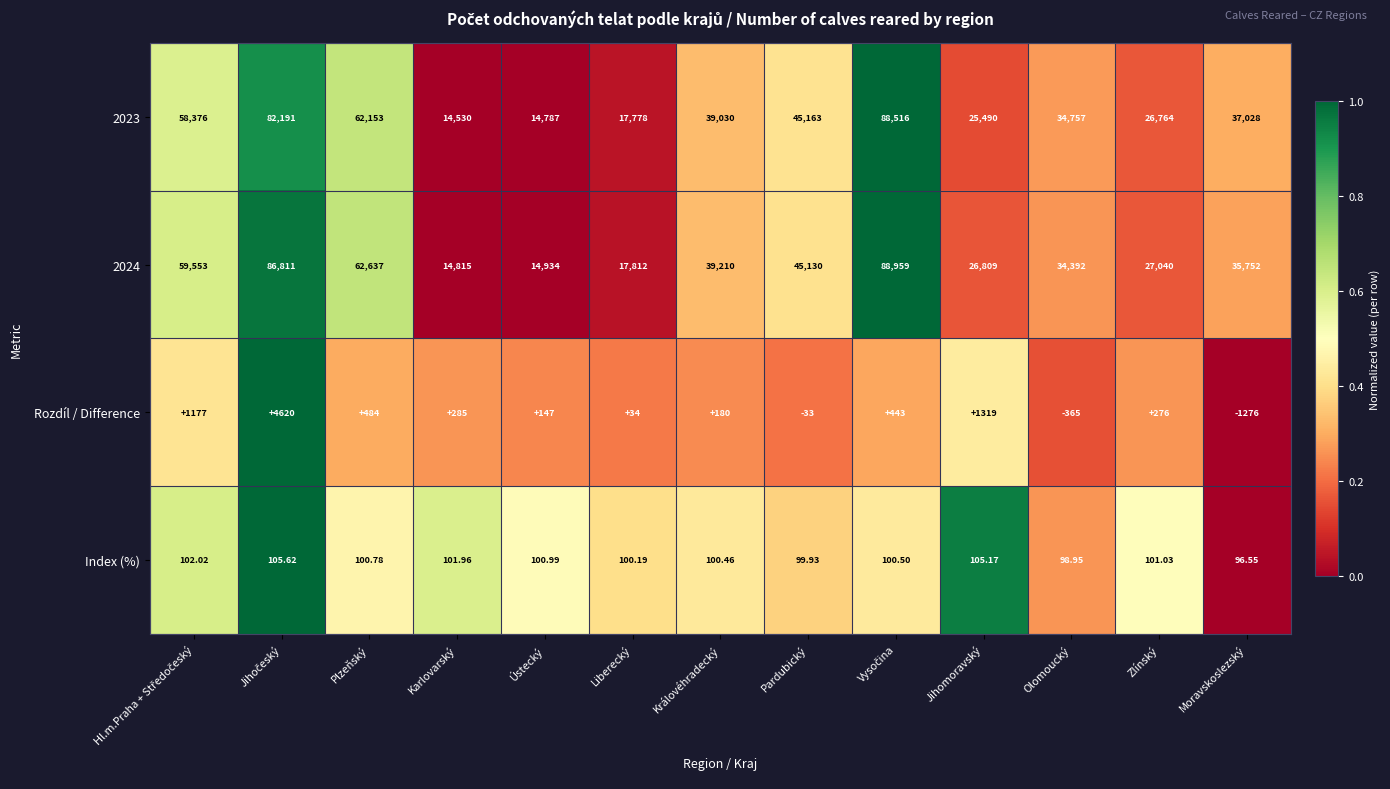

Where is 2023 nearest to the value 51523?

Pardubický